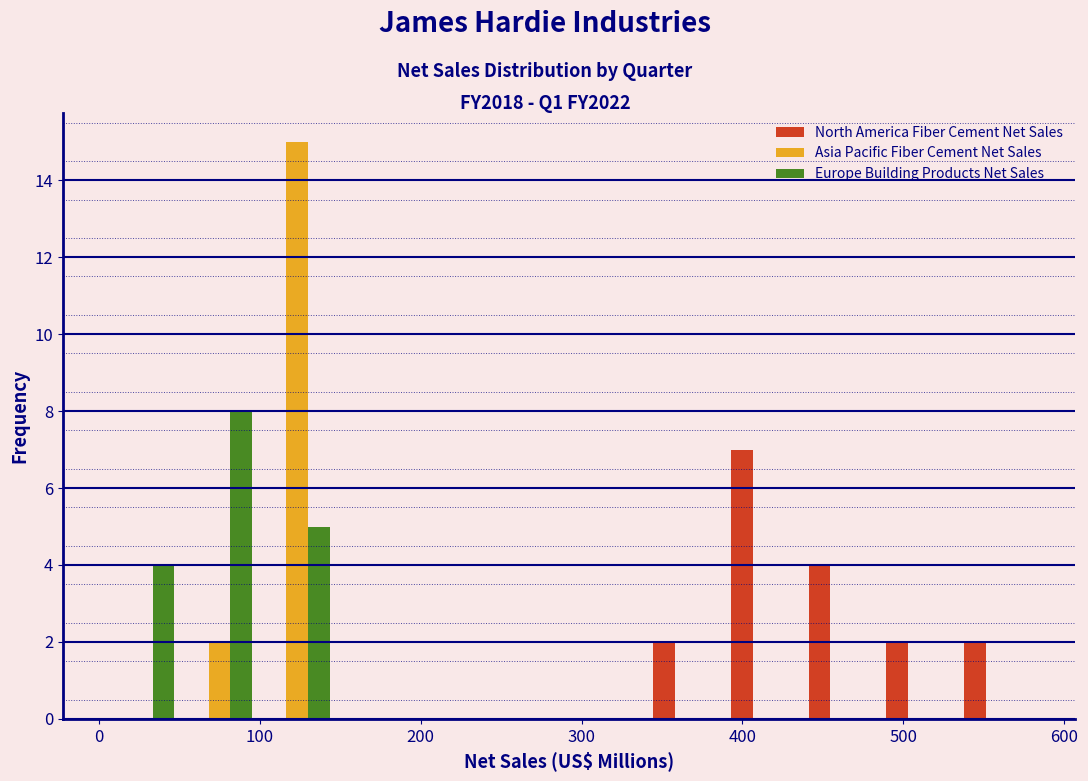

Reading left to right, list every range on the x-axis with the height of the bar of each series over it. Neither the bar edges nor the heights are printed on the chart, so give them approximately, as read against the axes.

0 to 50: North America Fiber Cement Net Sales=0	Asia Pacific Fiber Cement Net Sales=0	Europe Building Products Net Sales=4
50 to 100: North America Fiber Cement Net Sales=0	Asia Pacific Fiber Cement Net Sales=2	Europe Building Products Net Sales=8
100 to 150: North America Fiber Cement Net Sales=0	Asia Pacific Fiber Cement Net Sales=15	Europe Building Products Net Sales=5
150 to 200: North America Fiber Cement Net Sales=0	Asia Pacific Fiber Cement Net Sales=0	Europe Building Products Net Sales=0
200 to 240: North America Fiber Cement Net Sales=0	Asia Pacific Fiber Cement Net Sales=0	Europe Building Products Net Sales=0
240 to 290: North America Fiber Cement Net Sales=0	Asia Pacific Fiber Cement Net Sales=0	Europe Building Products Net Sales=0
290 to 340: North America Fiber Cement Net Sales=0	Asia Pacific Fiber Cement Net Sales=0	Europe Building Products Net Sales=0
340 to 390: North America Fiber Cement Net Sales=2	Asia Pacific Fiber Cement Net Sales=0	Europe Building Products Net Sales=0
390 to 440: North America Fiber Cement Net Sales=7	Asia Pacific Fiber Cement Net Sales=0	Europe Building Products Net Sales=0
440 to 490: North America Fiber Cement Net Sales=4	Asia Pacific Fiber Cement Net Sales=0	Europe Building Products Net Sales=0
490 to 530: North America Fiber Cement Net Sales=2	Asia Pacific Fiber Cement Net Sales=0	Europe Building Products Net Sales=0
530 to 580: North America Fiber Cement Net Sales=2	Asia Pacific Fiber Cement Net Sales=0	Europe Building Products Net Sales=0